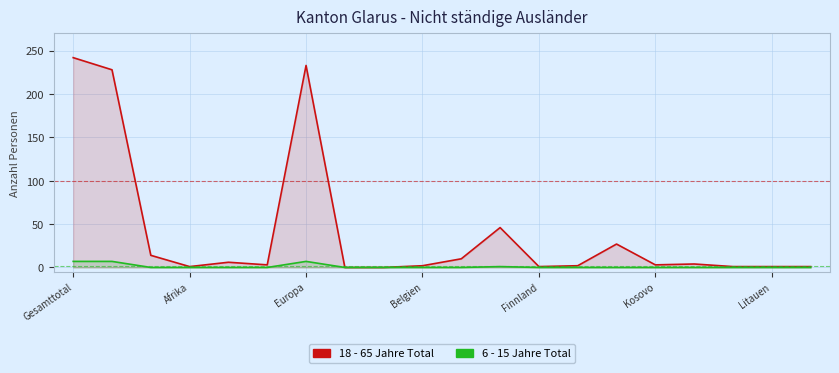

True or false: 18 - 65 Jahre Total and 6 - 15 Jahre Total intersect in this chart.

False